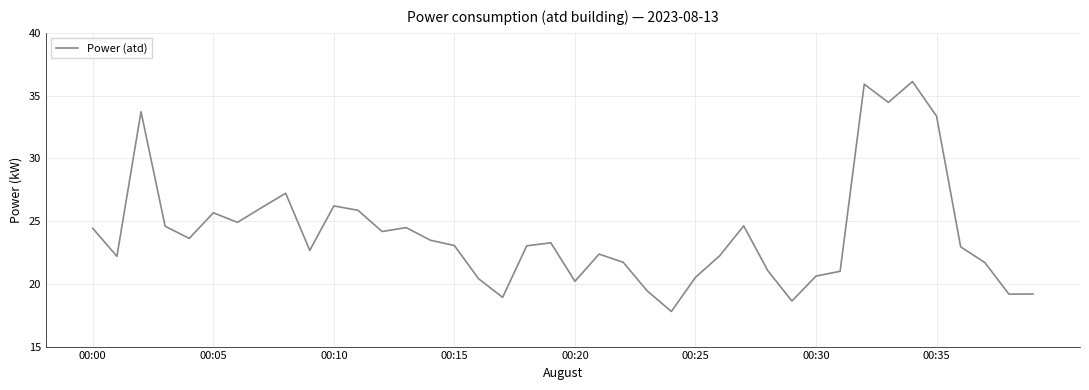

What is the minimum value shown in the chart?

17.8